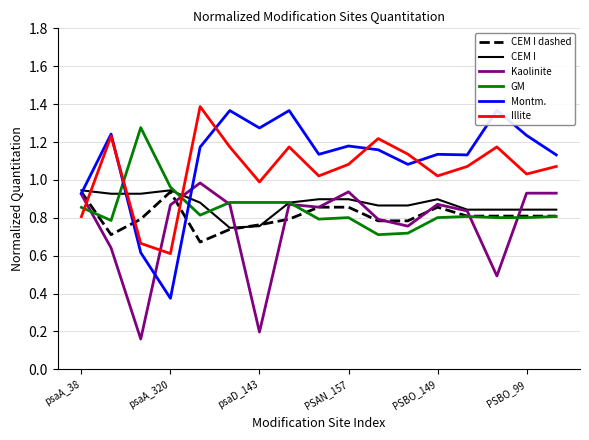

Which series has the largest range (max minus min)?

Montm.